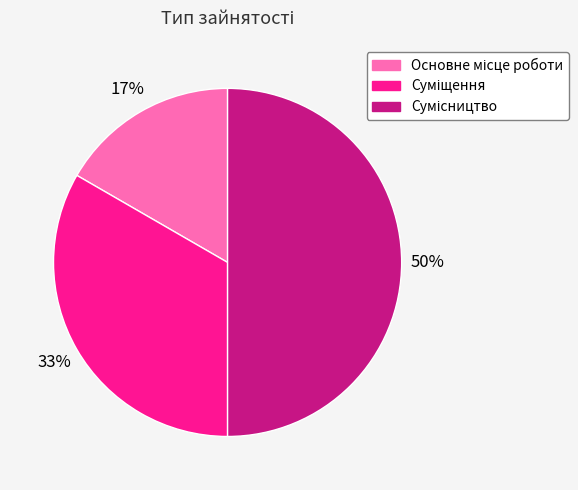

How many segments does this pie chart have?

3